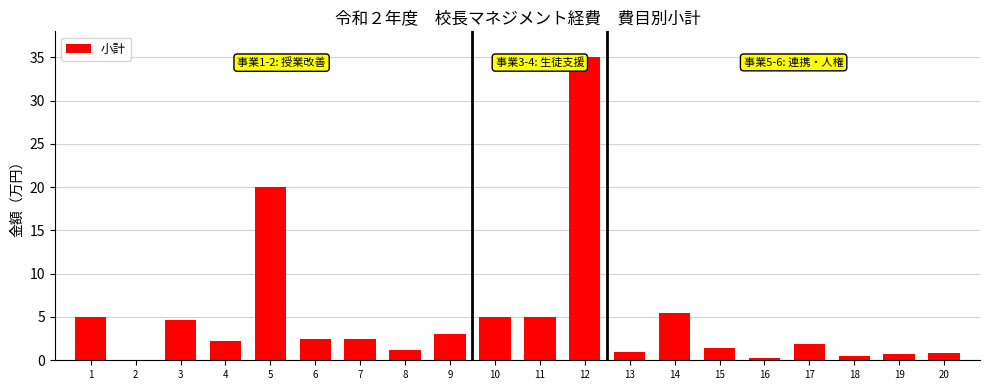

Which label corresponds to the largest value in the chart?

12